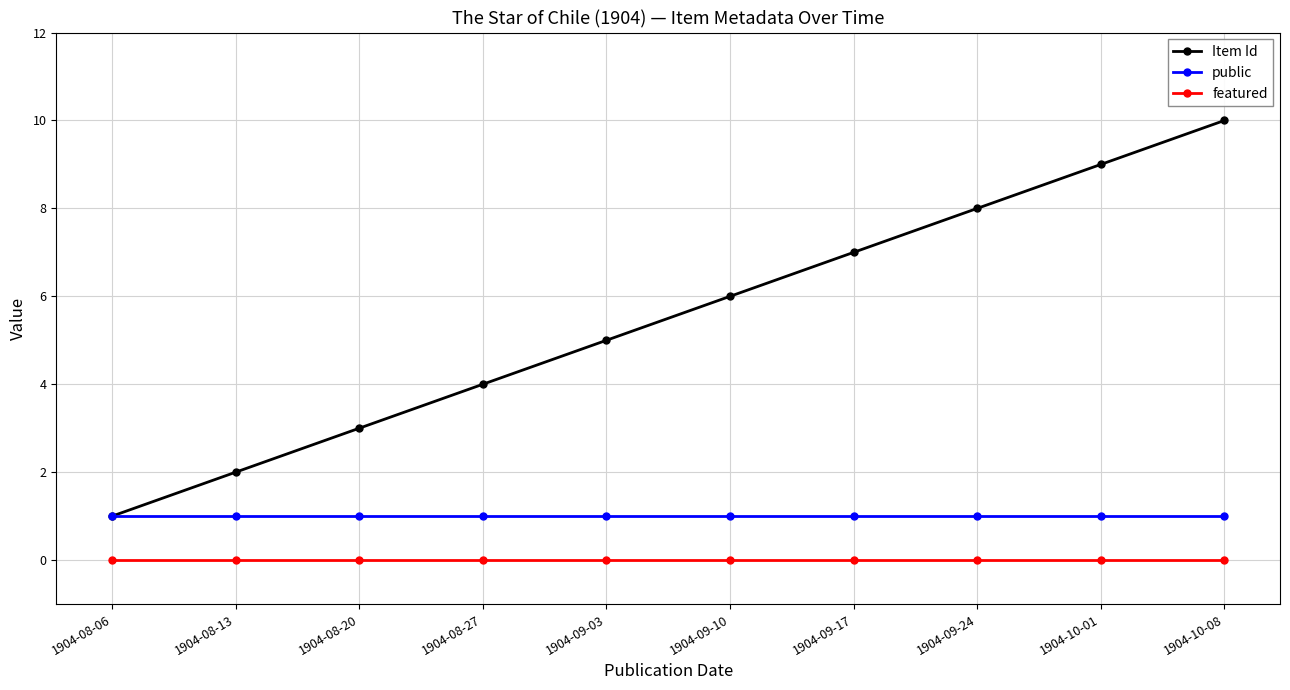

What is the approximate value of Item Id at 1904-10-01?

9